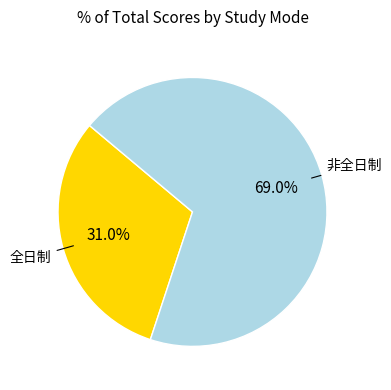

Is there a majority slice in this chart?

Yes